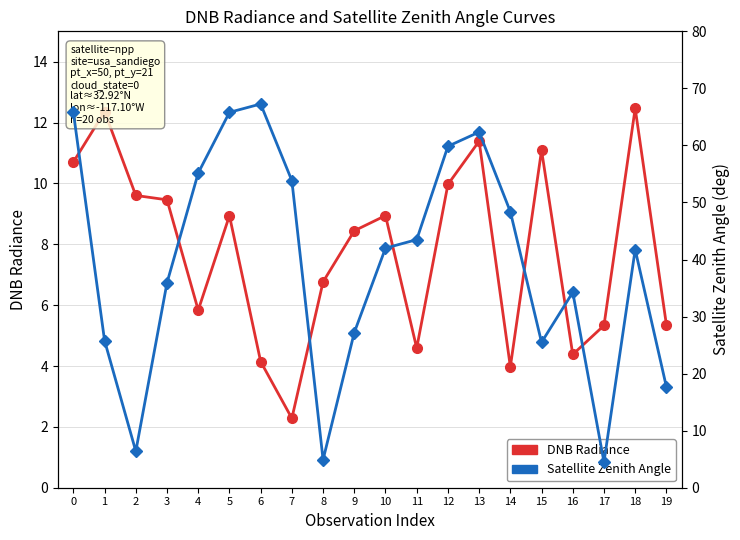

Reading left to right, what are all the values shown in this chart?

DNB Radiance: 10.7	12.4	9.6	9.5	5.8	8.9	4.1	2.3	6.8	8.4	8.9	4.6	10.0	11.4	4.0	11.1	4.4	5.3	12.5	5.4
Satellite Zenith Angle: 65.8	25.8	6.4	35.9	55.2	65.8	67.3	53.8	4.9	27.2	42.0	43.5	59.8	62.3	48.4	25.5	34.3	4.5	41.7	17.7